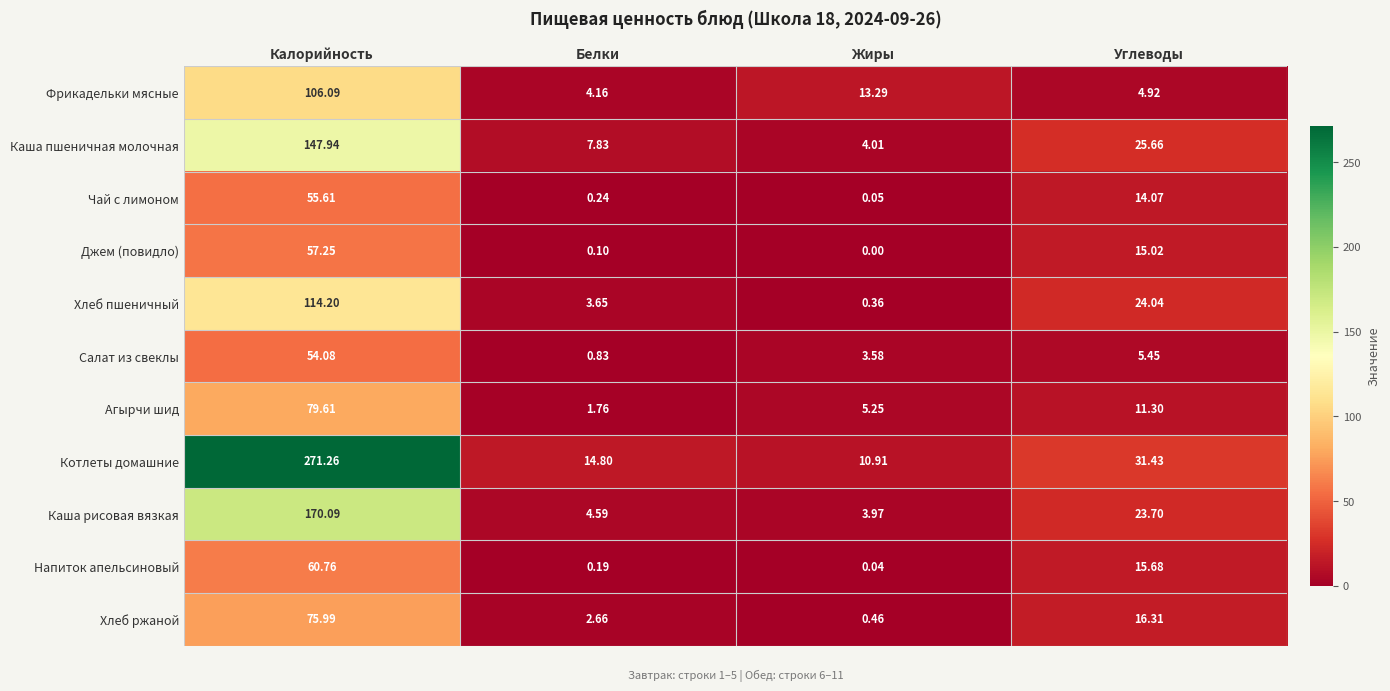

Where does the Салат из свеклы series first go above 5?

Калорийность